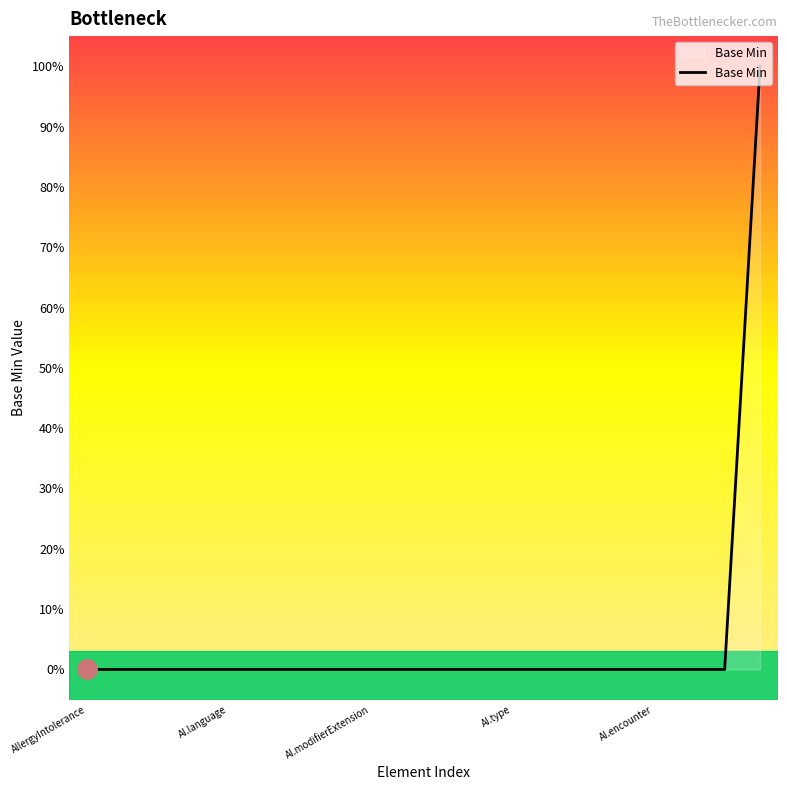

Does the chart have visible grid lines?

No